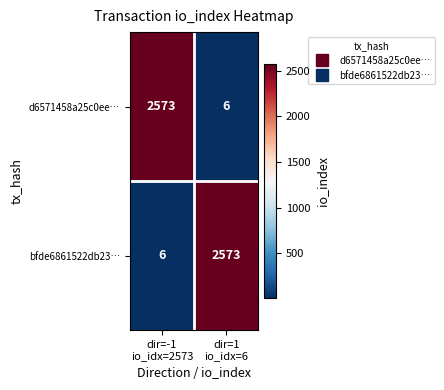

What is the maximum value for d6571458a25c0ee…?

2573